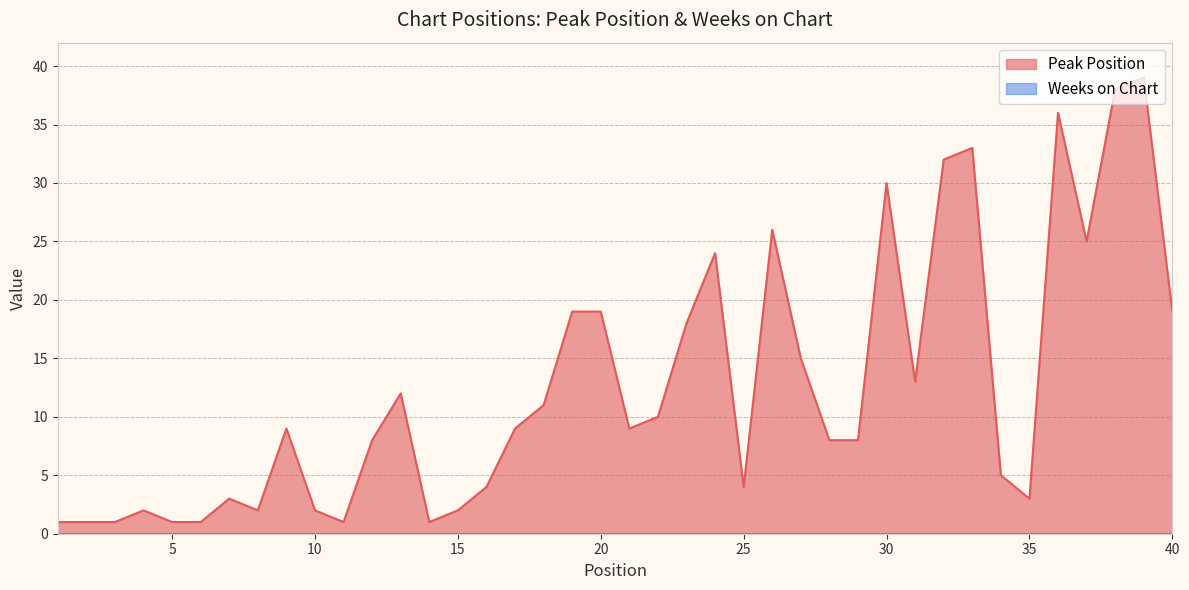

What is the value of the 29th point from the left?

8